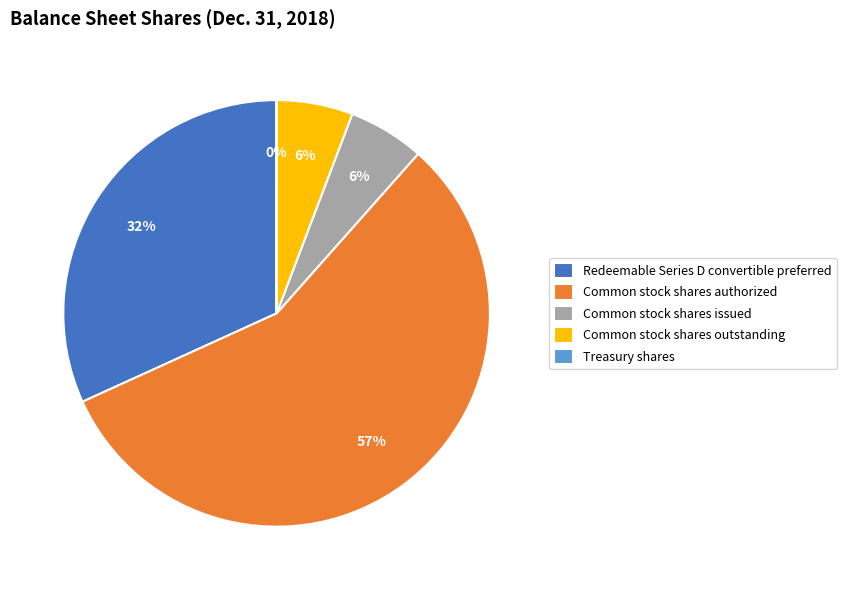

True or false: Redeemable Series D convertible preferred accounts for 32% of the total.

True